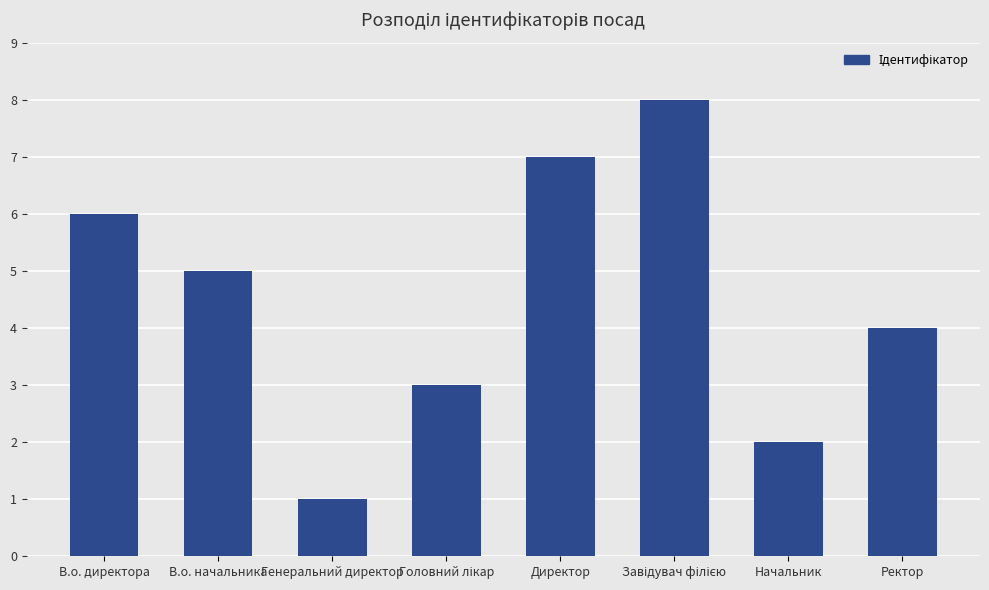

The value at В.о. директора is 11. True or false?

False